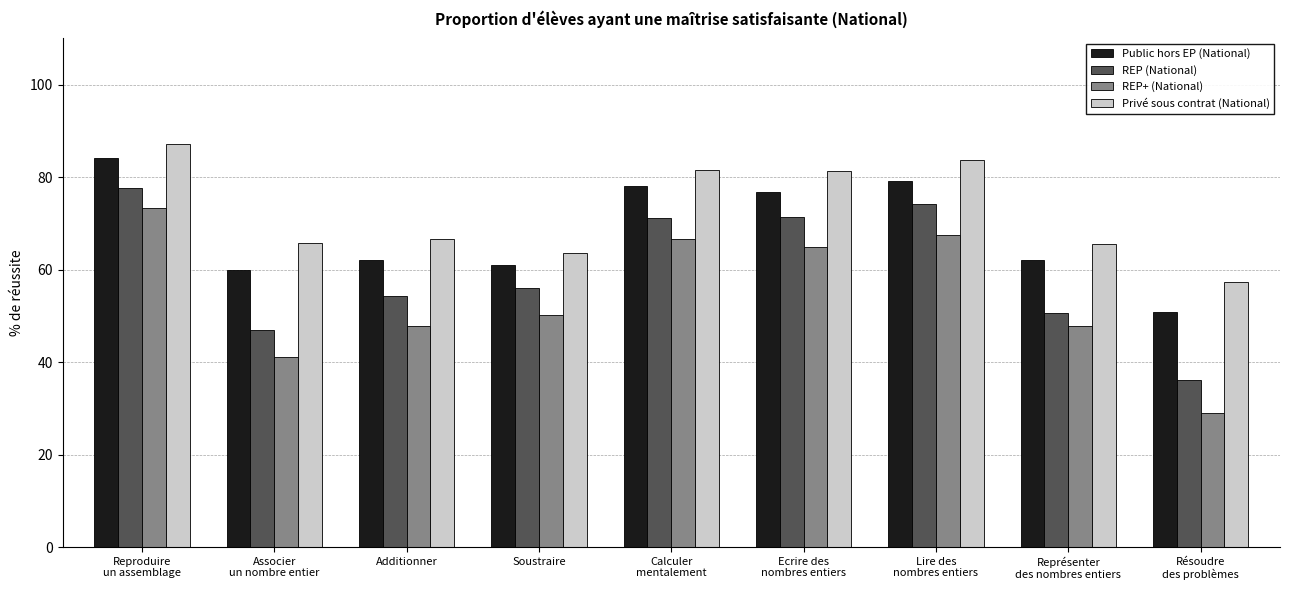

Which series changed the most between Additionner and Résoudre
des problèmes?

REP+ (National)